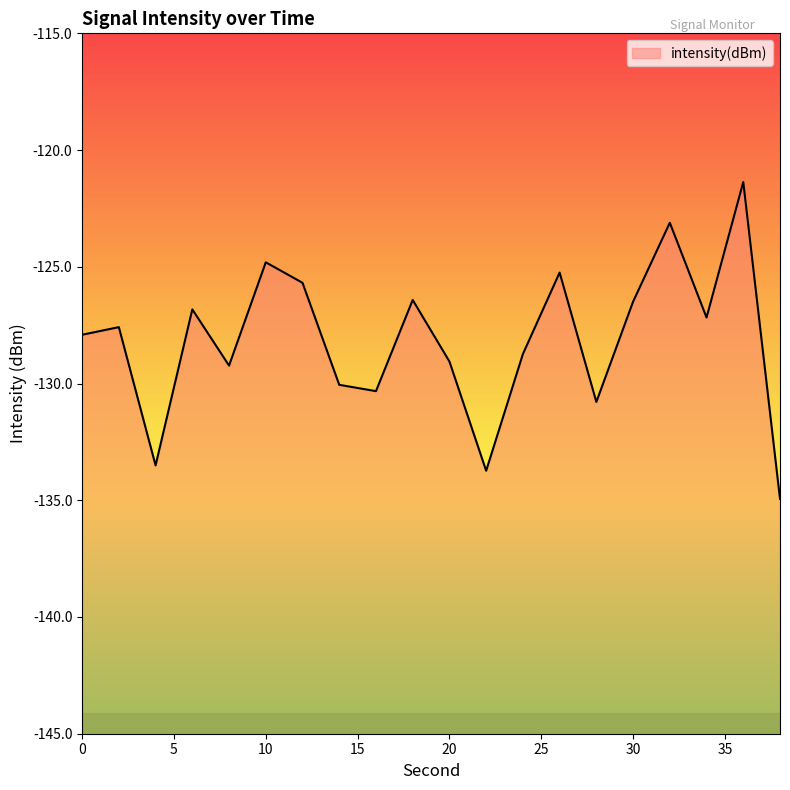

True or false: there are more than 0 points higher than both neighbors.

True